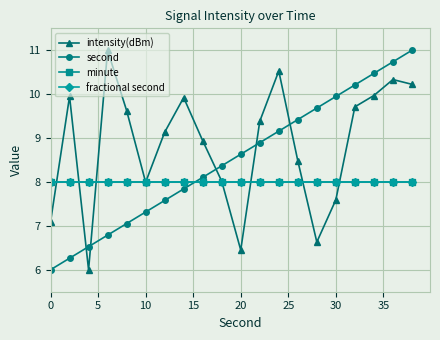

Does the chart have visible grid lines?

Yes